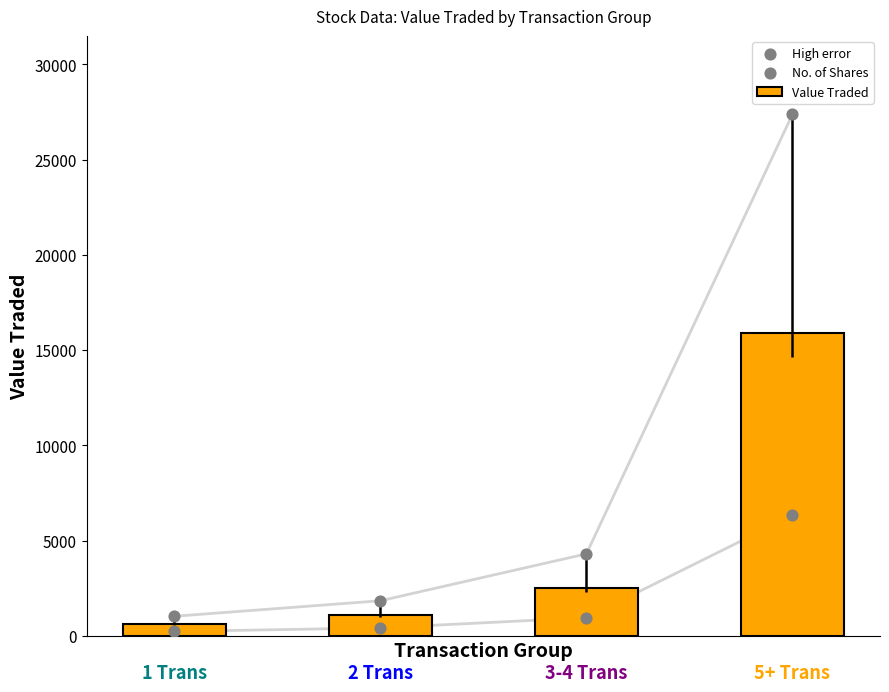

What is the total value across all series at 0?

1839.4